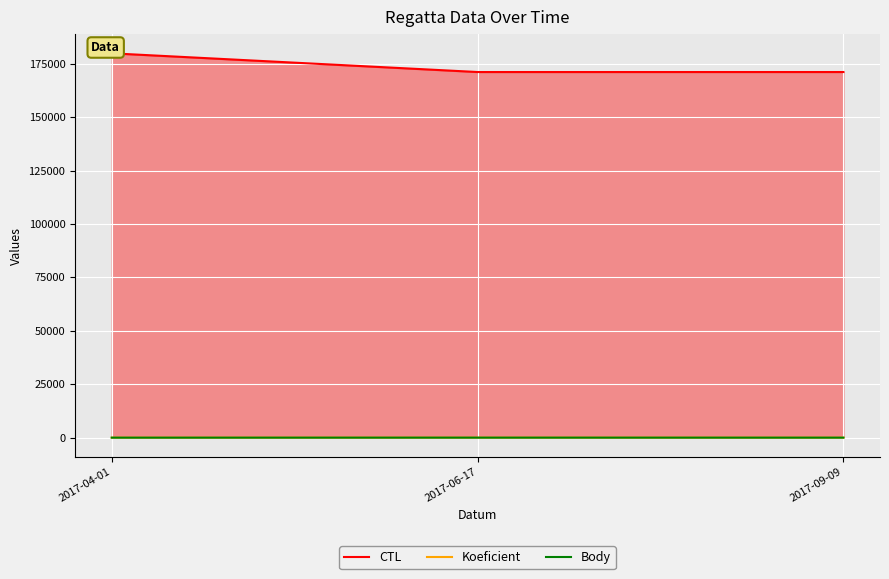

Is it true that CTL equals 179908.0 at 2017-04-01?

True